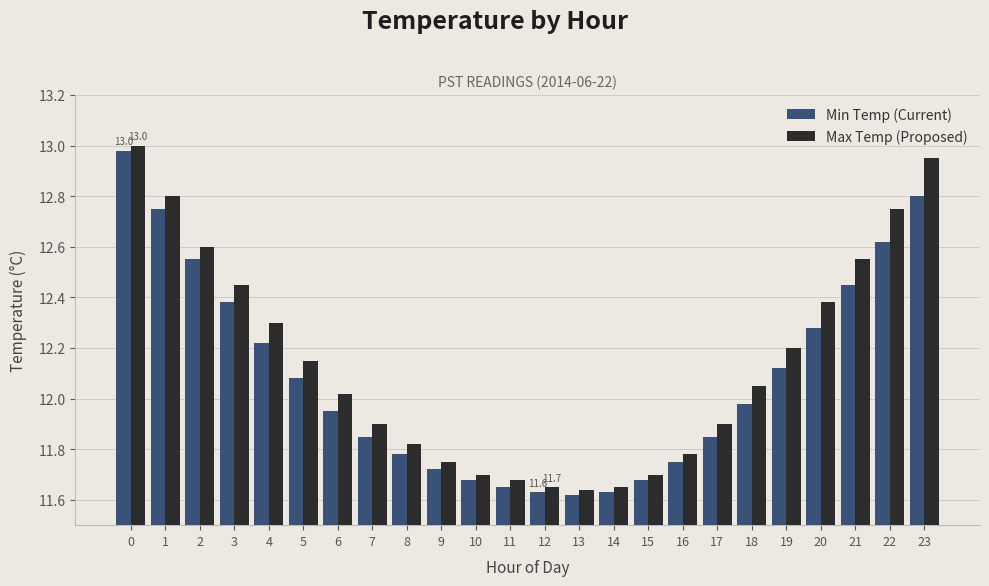

What is the sum of all Max Temp (Proposed) values?

291.4